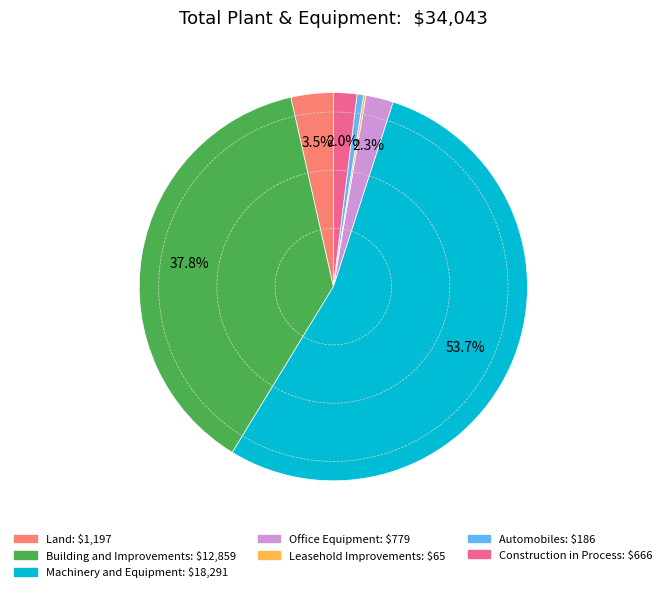

To the nearest percent, what portion does Office Equipment represent?

2%